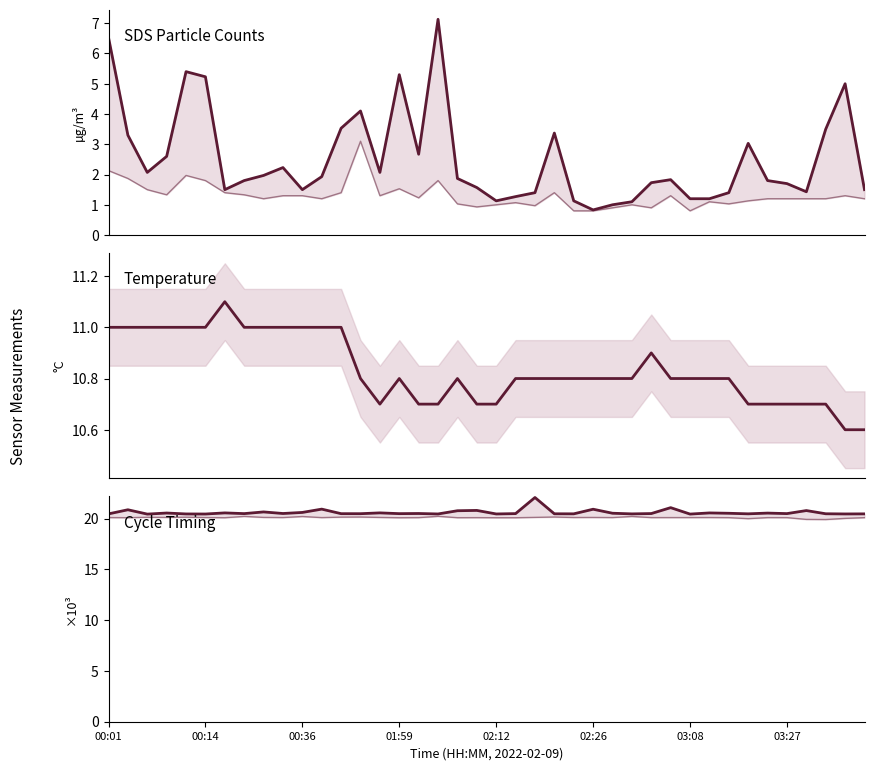

Read the Max_cycle (÷1000) value at 03:08.

20.4